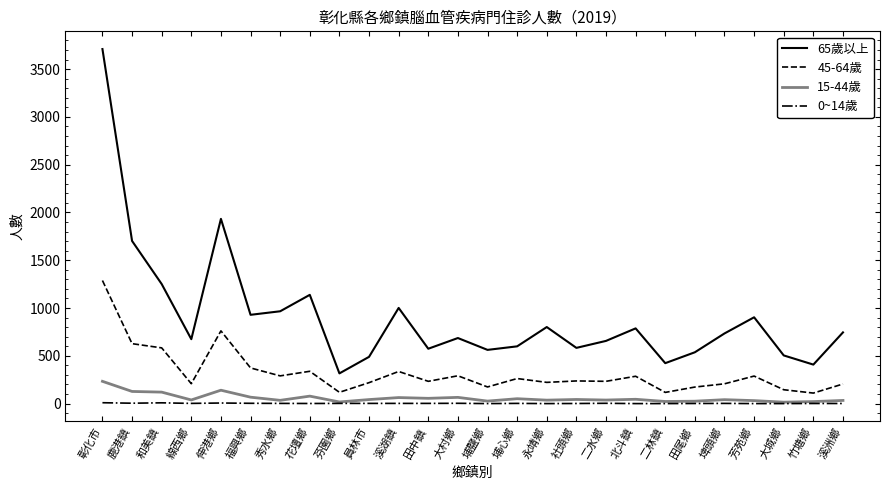

At which category does 45-64歲 reach its first local valley?

線西鄉